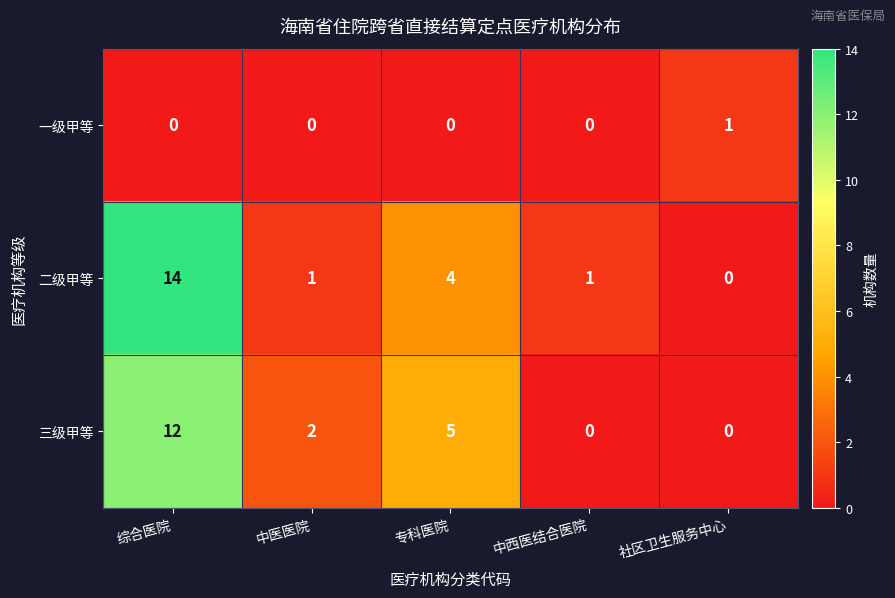

Count the 三级甲等 values in the range 0 to 5.

4